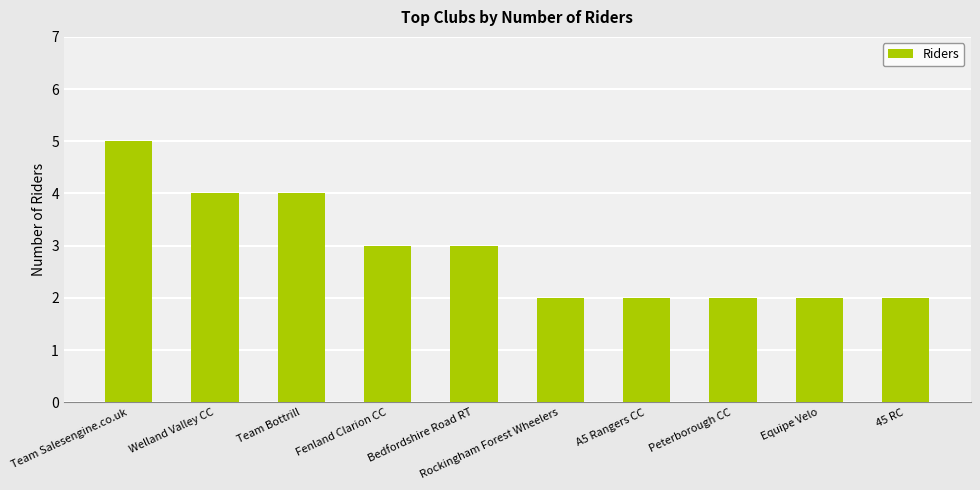

What is the greatest value displayed?

5